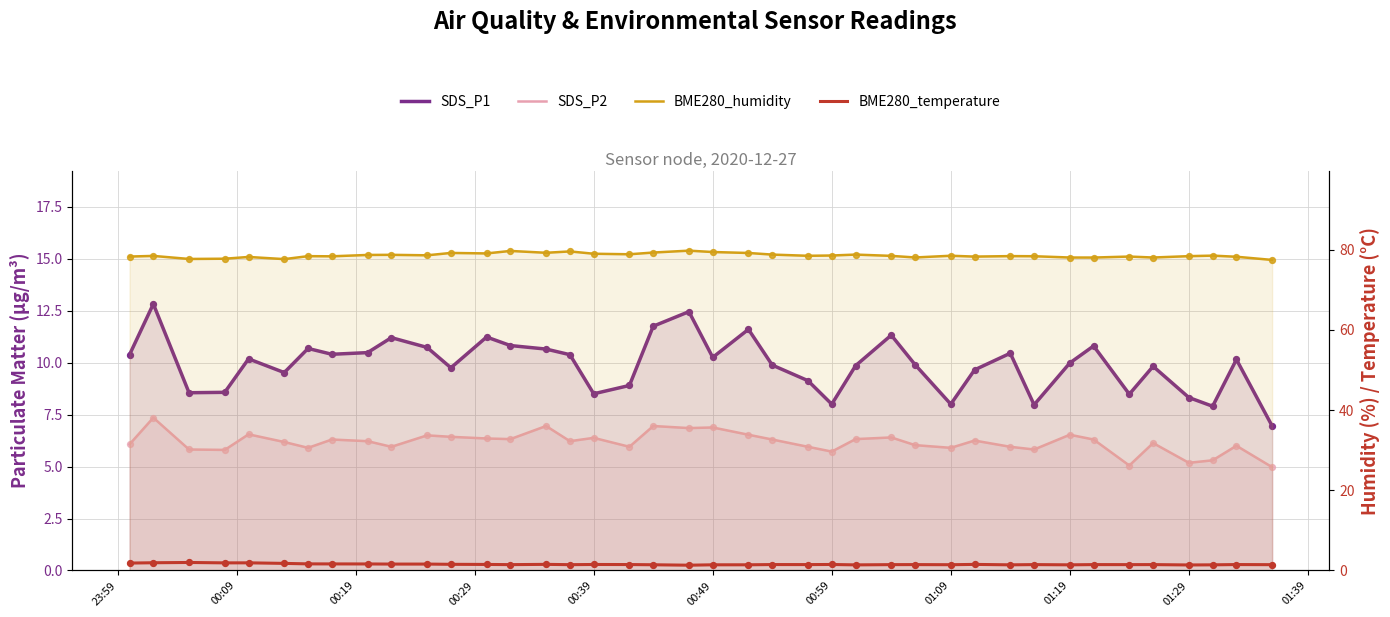

Which series contains the lowest Y value?

BME280_temperature